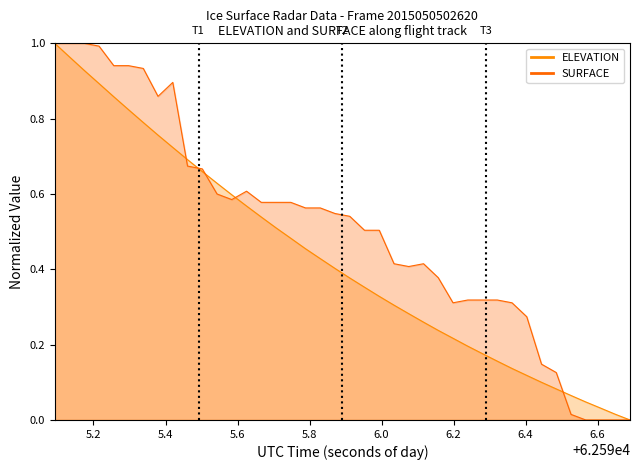

Reading left to right, extract all data points from this chart.

ELEVATION: 62595.0925=1.0	62595.1335=1.0	62595.1744=0.9	62595.2154=0.9	62595.2563=0.9	62595.2973=0.8	62595.3383=0.8	62595.3792=0.8	62595.4202=0.7	62595.4611=0.7	62595.5021=0.7	62595.5431=0.6	62595.584=0.6	62595.625=0.6	62595.6659=0.5	62595.7069=0.5	62595.7479=0.5	62595.7888=0.5	62595.8298=0.4	62595.8707=0.4	62595.9117=0.4	62595.9526=0.4	62595.9936=0.3	62596.0346=0.3	62596.0755=0.3	62596.1165=0.3	62596.1574=0.2	62596.1984=0.2	62596.2394=0.2	62596.2803=0.2	62596.3213=0.2	62596.3622=0.1	62596.4032=0.1	62596.4442=0.1	62596.4851=0.1	62596.5261=0.1	62596.567=0.0	62596.608=0.0	62596.649=0.0	62596.6899=0.0
SURFACE: 62595.0925=1.0	62595.1335=1.0	62595.1744=1.0	62595.2154=1.0	62595.2563=0.9	62595.2973=0.9	62595.3383=0.9	62595.3792=0.9	62595.4202=0.9	62595.4611=0.7	62595.5021=0.7	62595.5431=0.6	62595.584=0.6	62595.625=0.6	62595.6659=0.6	62595.7069=0.6	62595.7479=0.6	62595.7888=0.6	62595.8298=0.6	62595.8707=0.5	62595.9117=0.5	62595.9526=0.5	62595.9936=0.5	62596.0346=0.4	62596.0755=0.4	62596.1165=0.4	62596.1574=0.4	62596.1984=0.3	62596.2394=0.3	62596.2803=0.3	62596.3213=0.3	62596.3622=0.3	62596.4032=0.3	62596.4442=0.1	62596.4851=0.1	62596.5261=0.0	62596.567=0.0	62596.608=0.0	62596.649=0.0	62596.6899=0.0